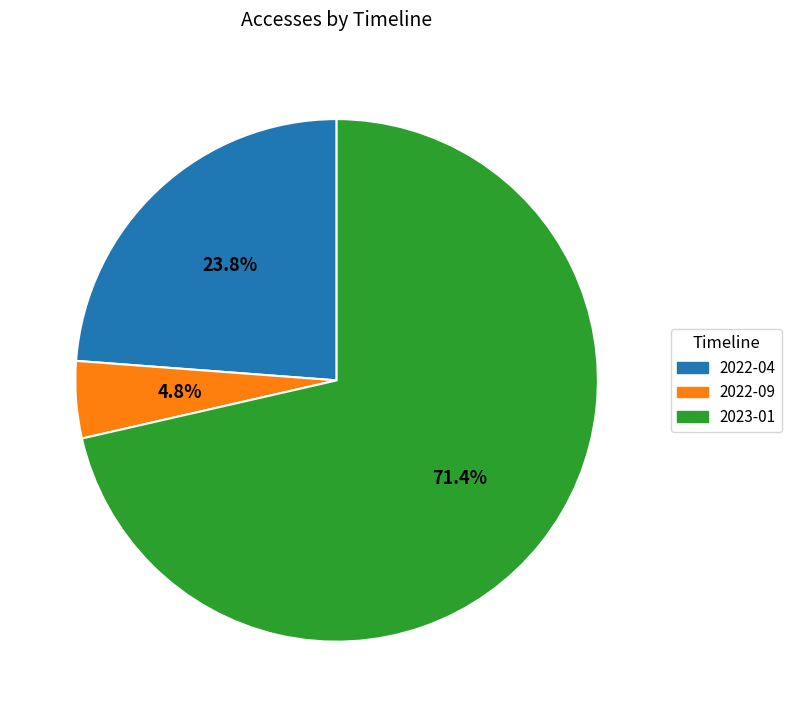

Which category has the biggest portion of the pie?

2023-01